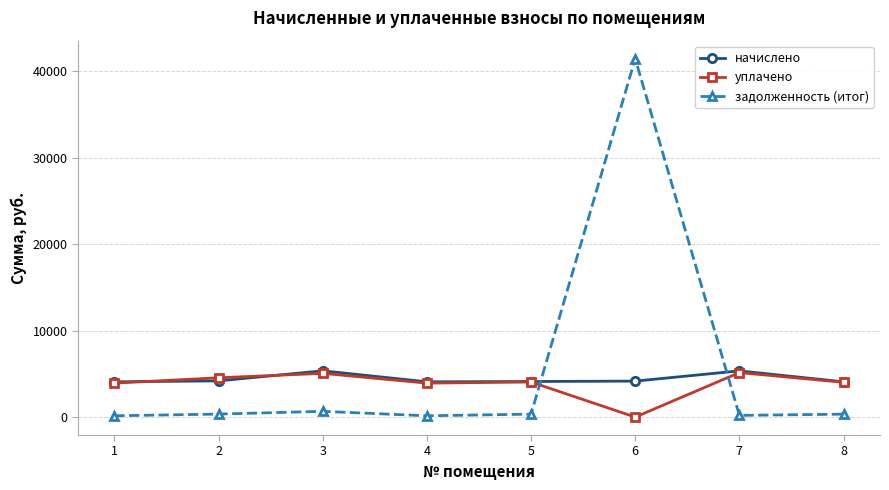

At which label does задолженность (итог) first exceed 342?

2